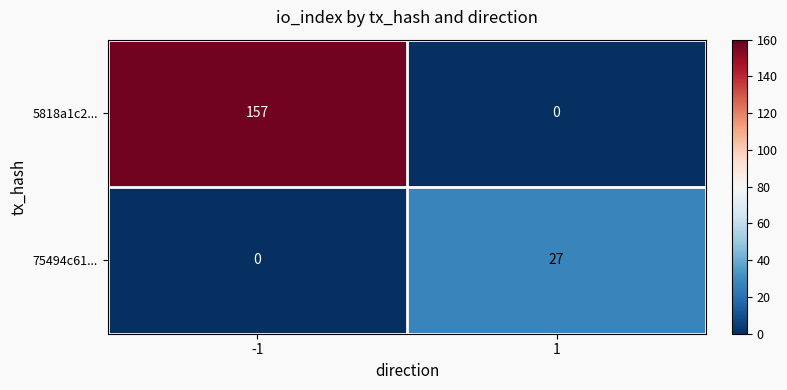

Rank the series at 1 from highest to lowest value.

75494c61..., 5818a1c2...